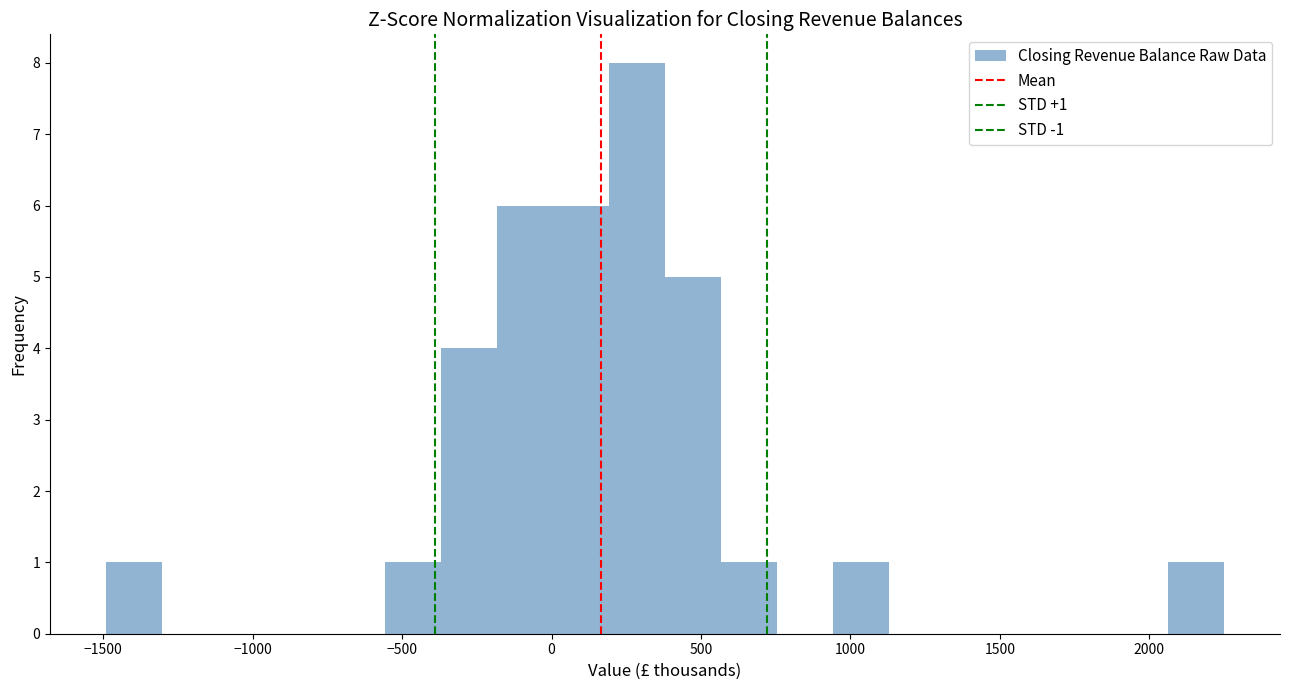

Around what value on the x-axis is the tallest bar? Give the approximate position of its centre, as read against the axis.

300